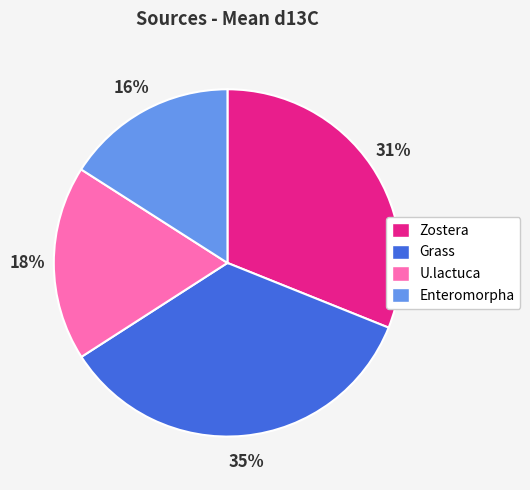

How many segments does this pie chart have?

4